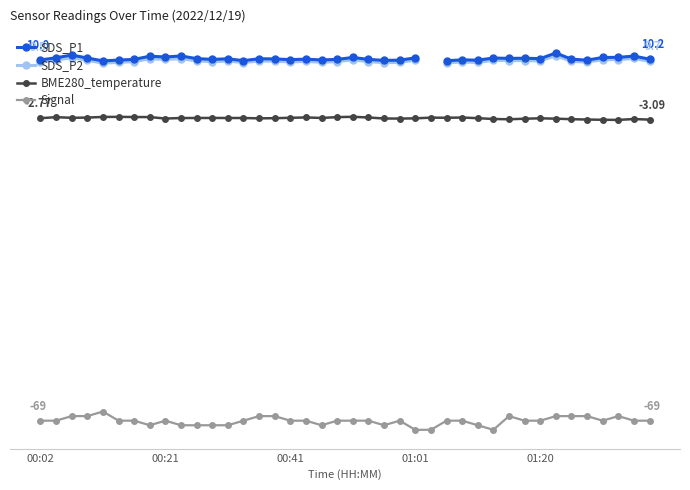

True or false: SDS_P1 and Signal intersect in this chart.

False